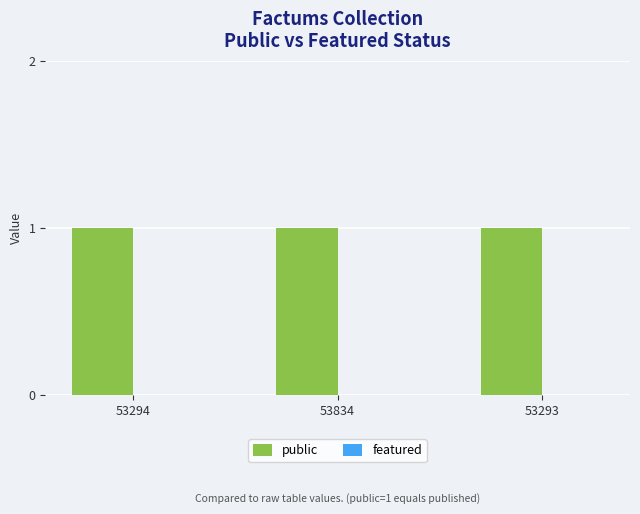

Which series has the largest range (max minus min)?

public